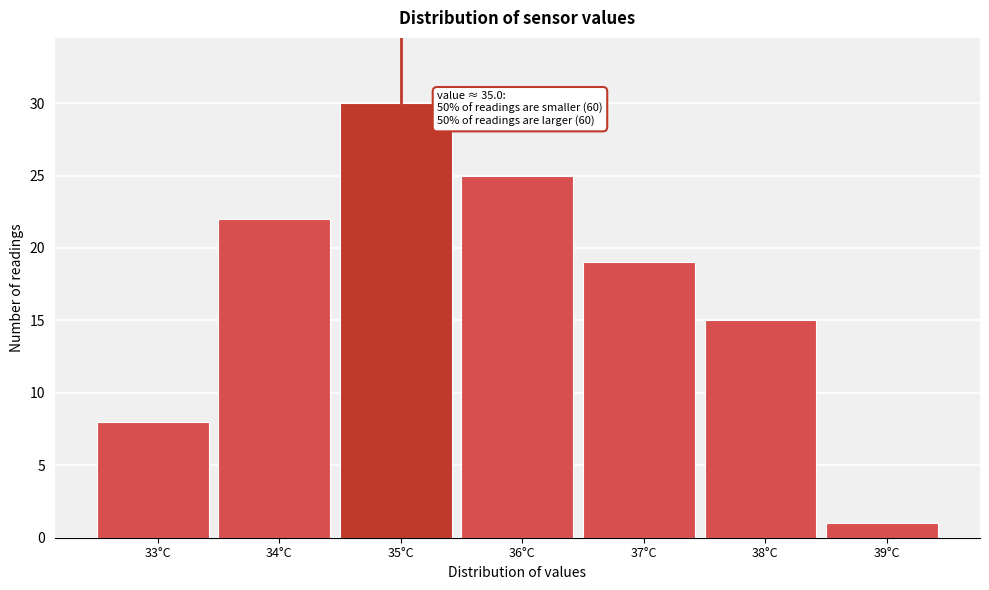

Reading right to left, extract all data points from this chart.

39°C=1	38°C=15	37°C=19	36°C=25	35°C=30	34°C=22	33°C=8